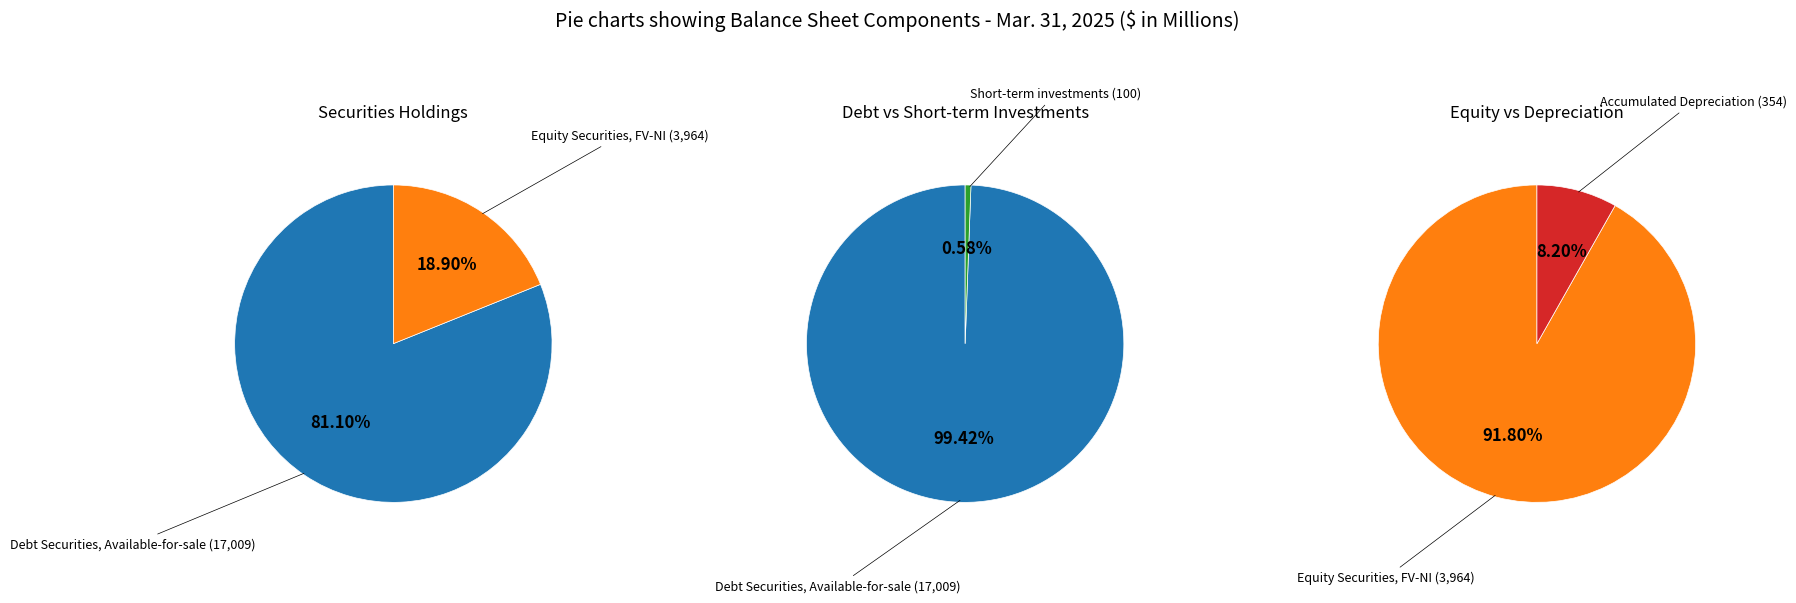

To the nearest percent, what portion does Equity Securities, FV-NI represent?

19%